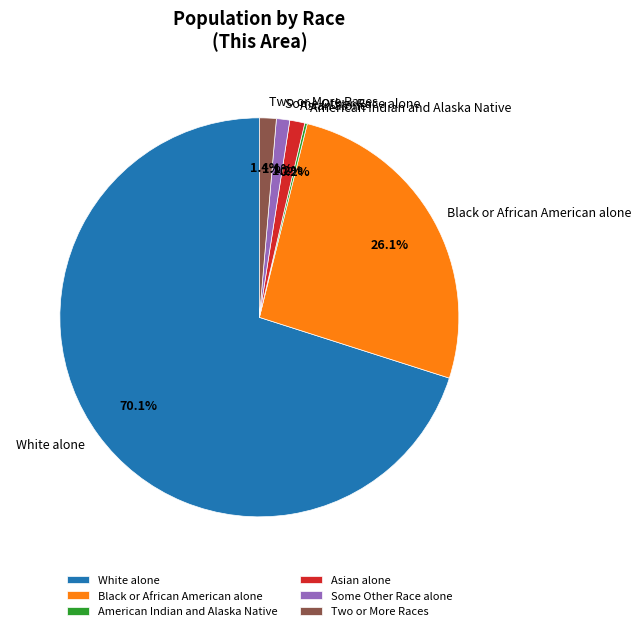

The Asian alone slice represents 1% of the pie. True or false?

True